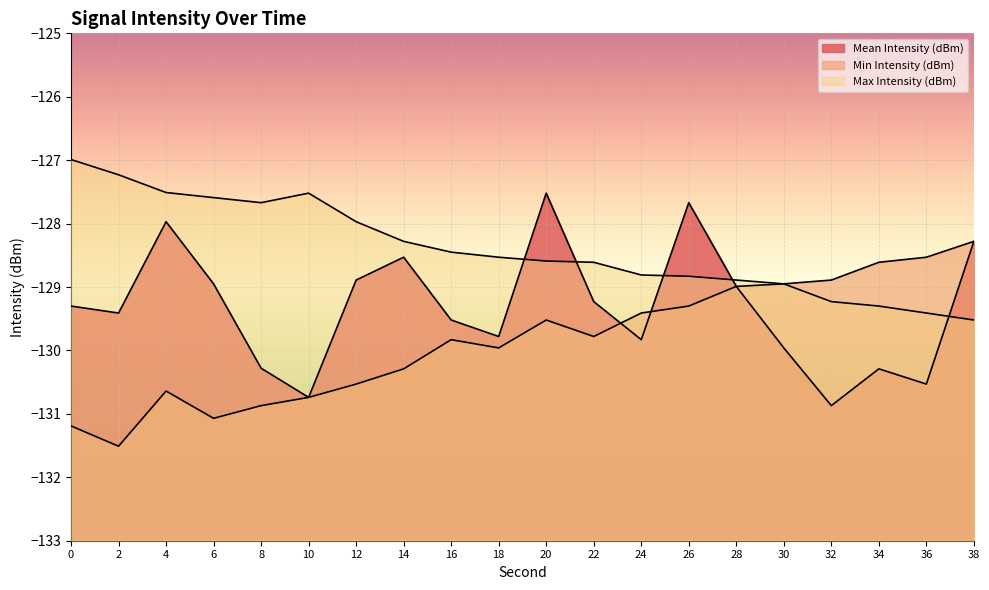

Which series has the largest range (max minus min)?

Mean Intensity (dBm)